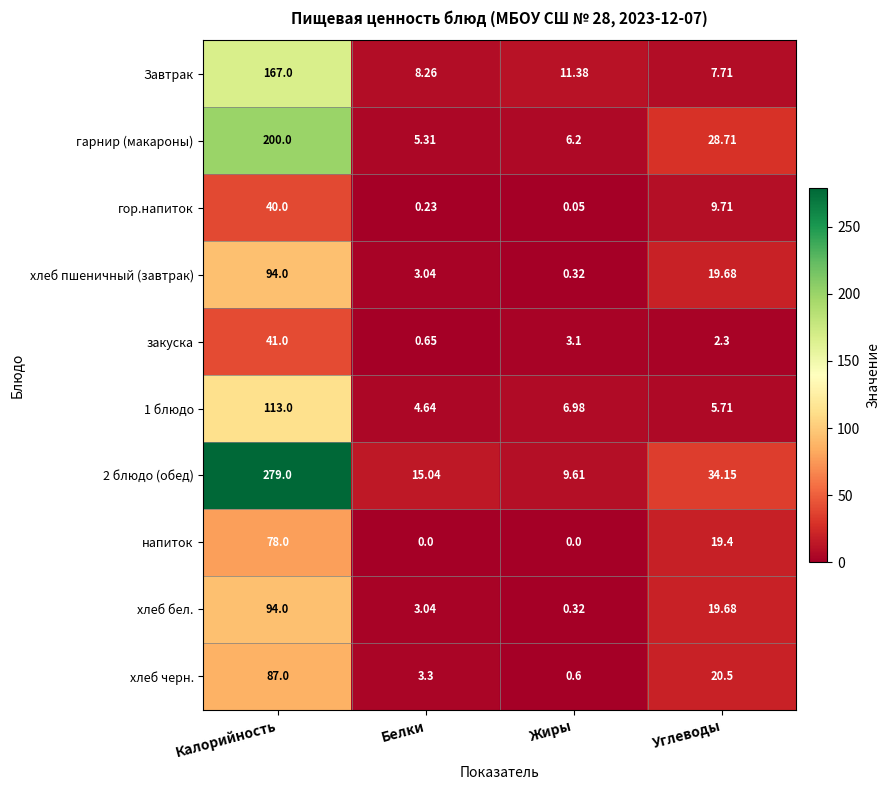

List the labels in order of гор.напиток value, largest first.

Калорийность, Углеводы, Белки, Жиры